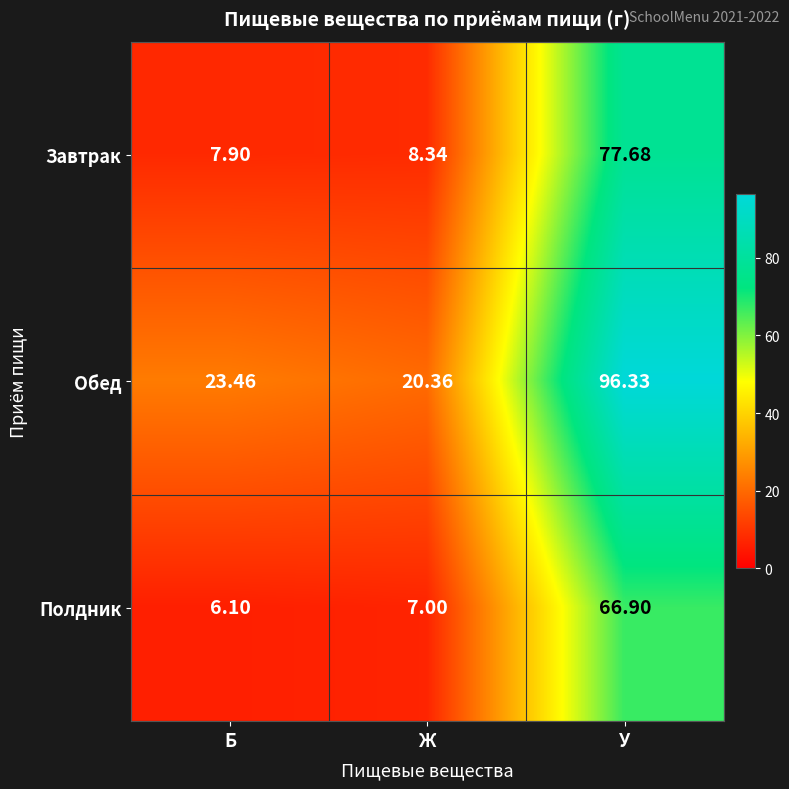

How many data points does each series have?

3